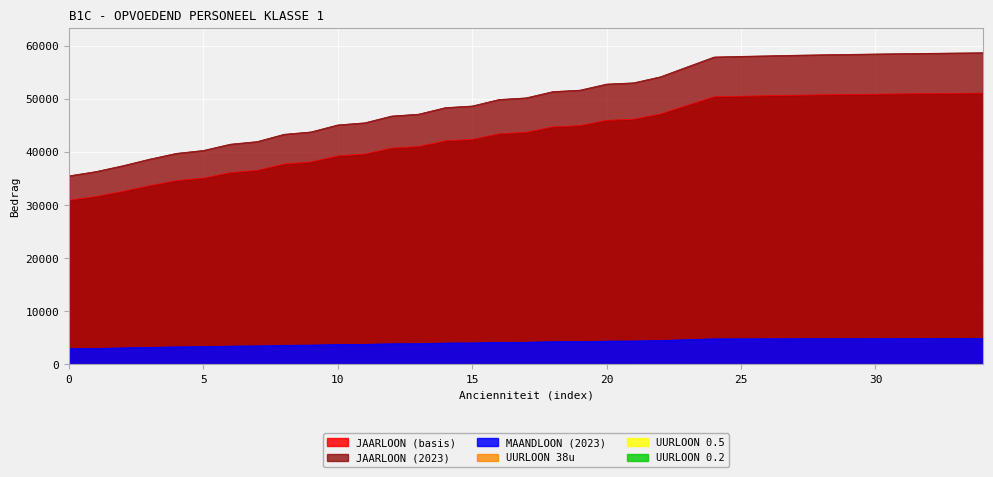

List the labels in order of JAARLOON (2023) value, largest first.

34, 33, 32, 31, 30, 29, 28, 27, 26, 25, 24, 23, 22, 21, 20, 19, 18, 17, 16, 15, 14, 13, 12, 11, 10, 9, 8, 7, 6, 5, 4, 3, 2, 1, 0